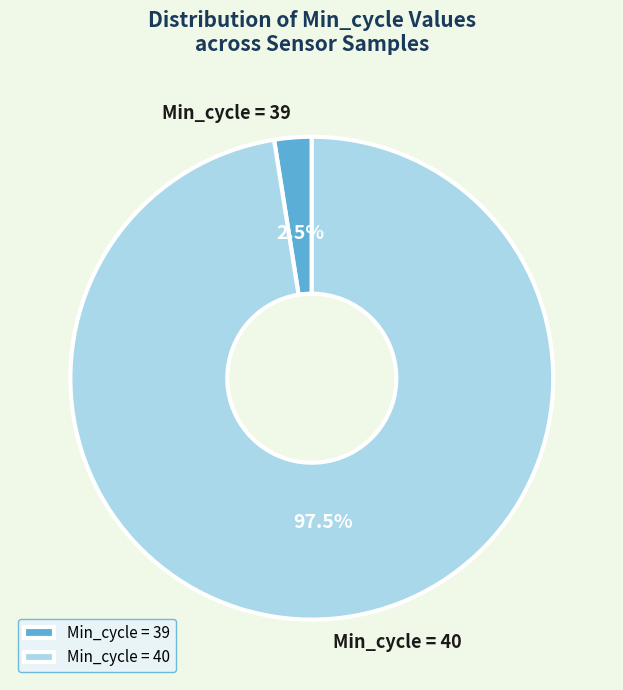

Between Min_cycle = 39 and Min_cycle = 40, which is larger?

Min_cycle = 40